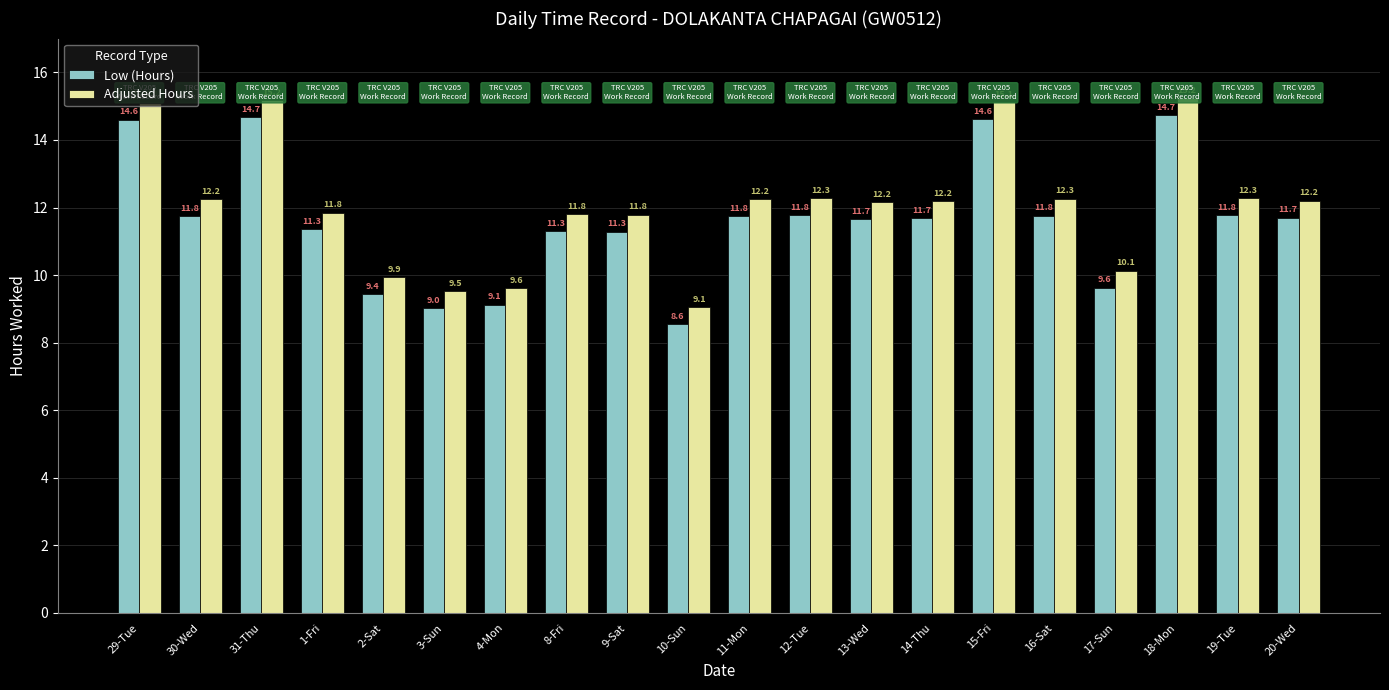

What is the minimum value shown in the chart?

8.6